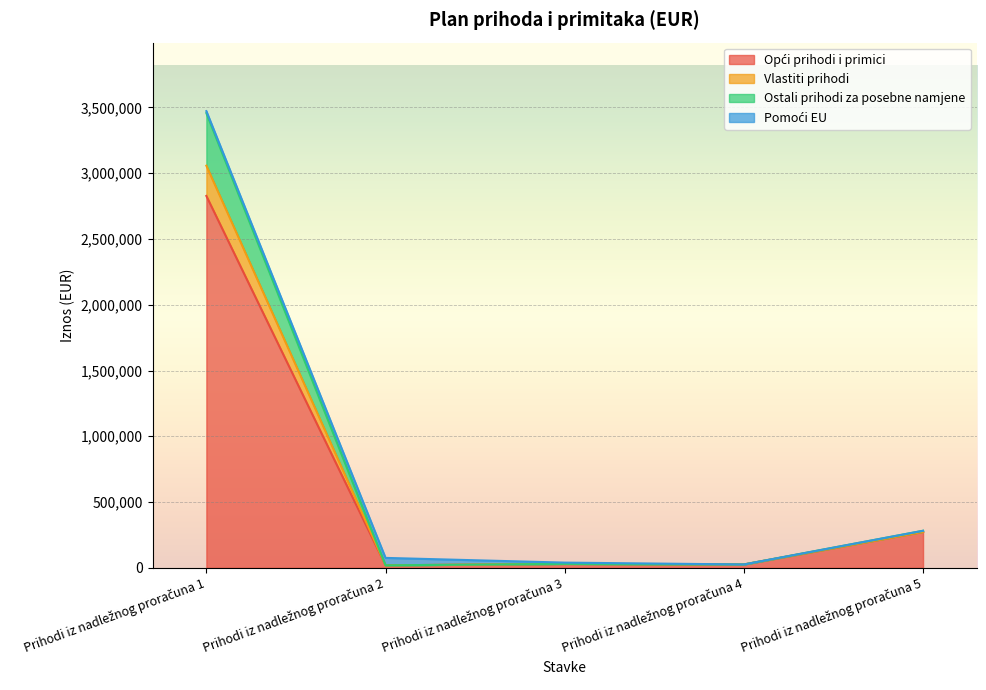

True or false: Vlastiti prihodi and Opći prihodi i primici intersect in this chart.

False